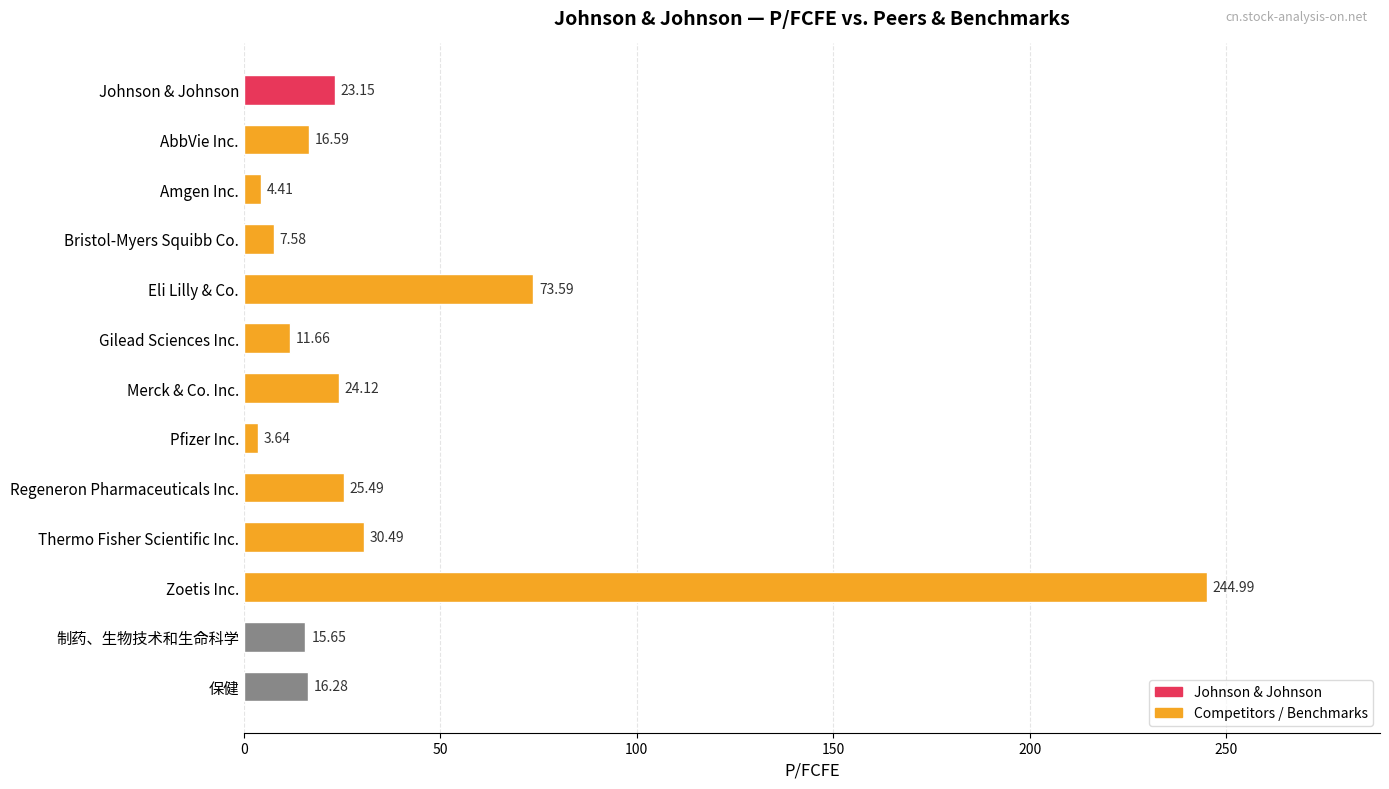

What is the sum of the values at Bristol-Myers Squibb Co. and Pfizer Inc.?

11.2